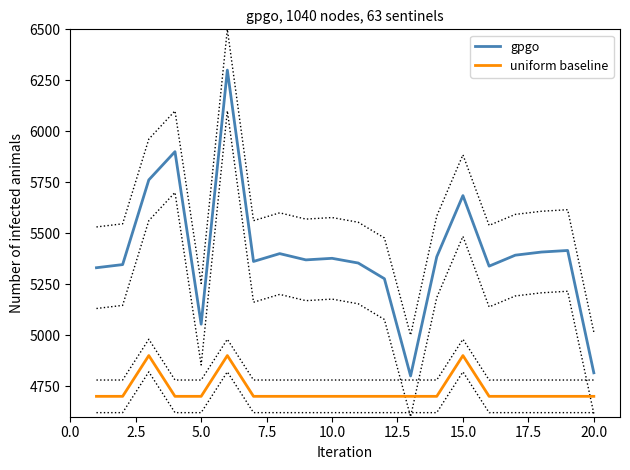

True or false: uniform baseline and gpgo intersect in this chart.

False